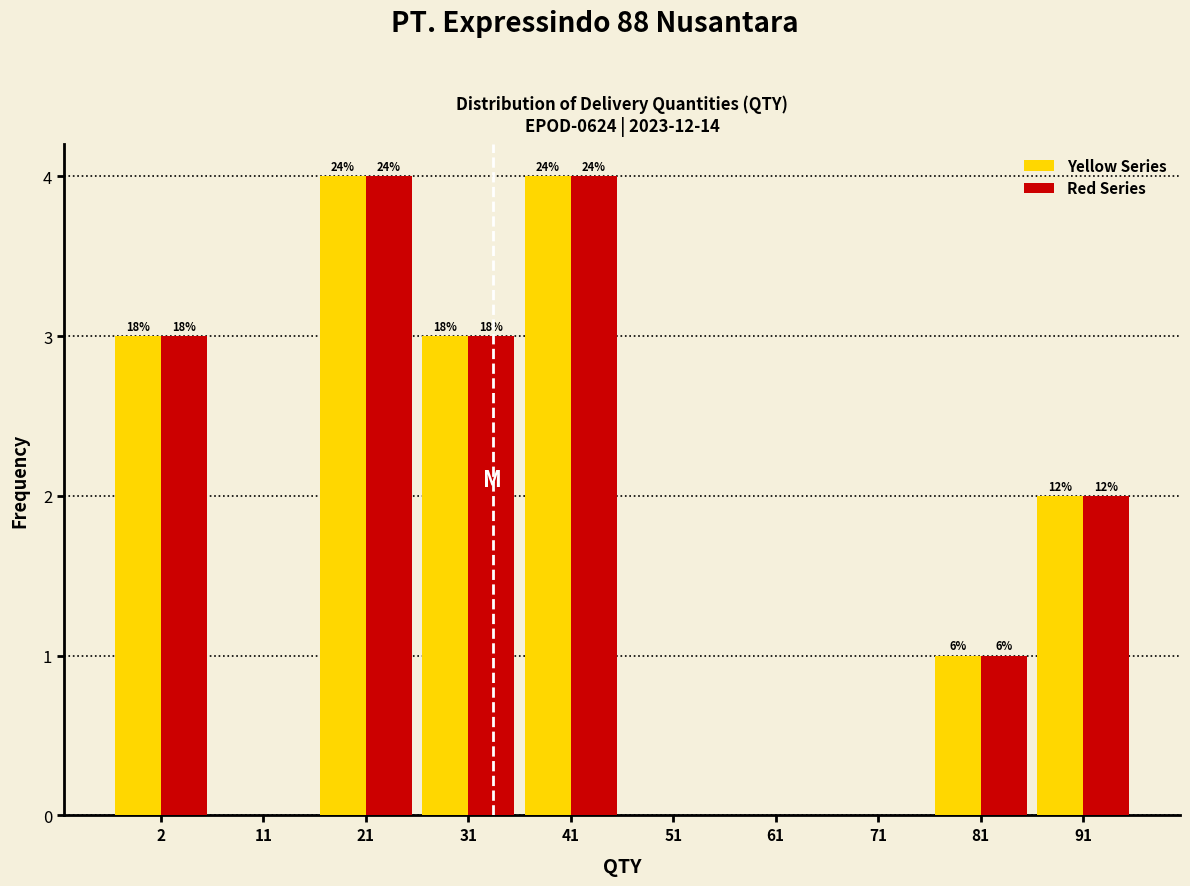

How many groups of bars are there?

10